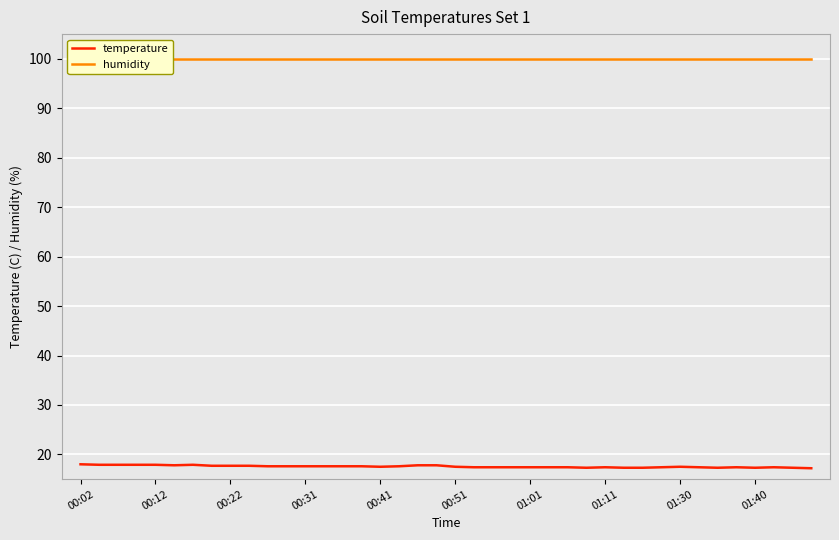

True or false: temperature and humidity cross at least once.

False